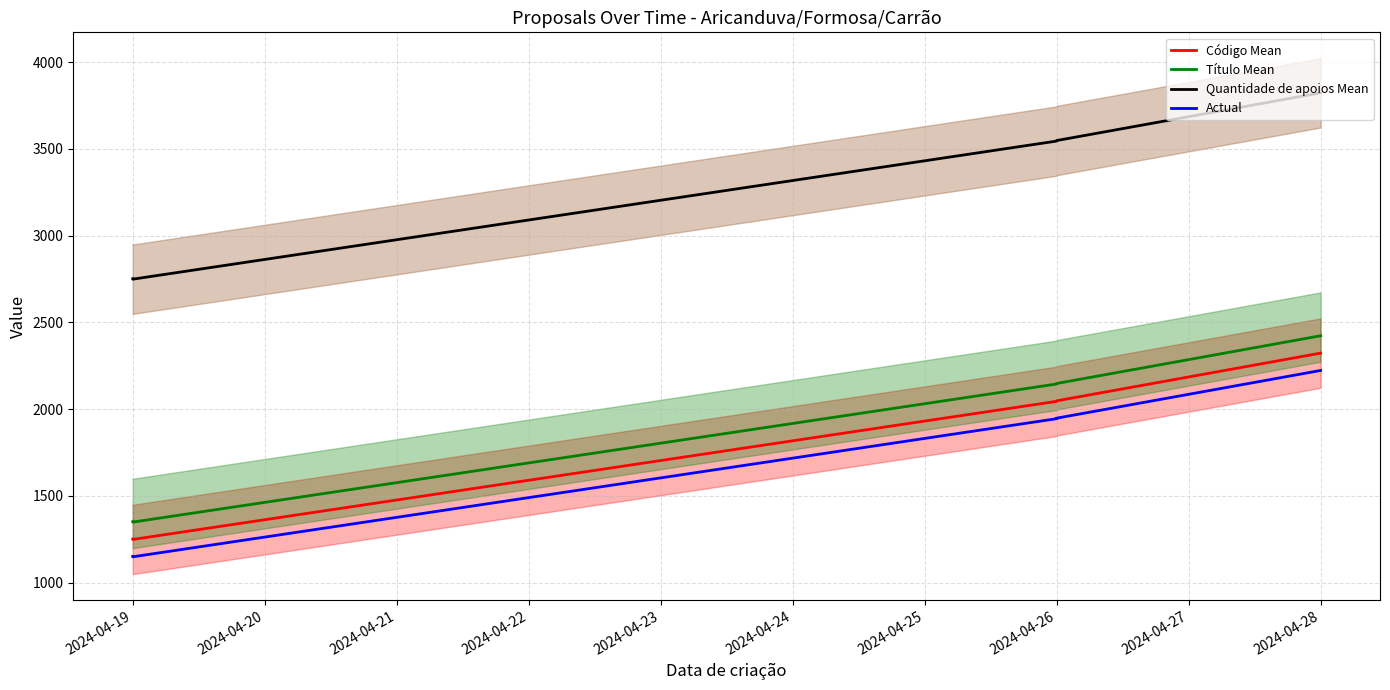

Between 2024-04-19 and 2024-04-28, which is larger?

2024-04-28